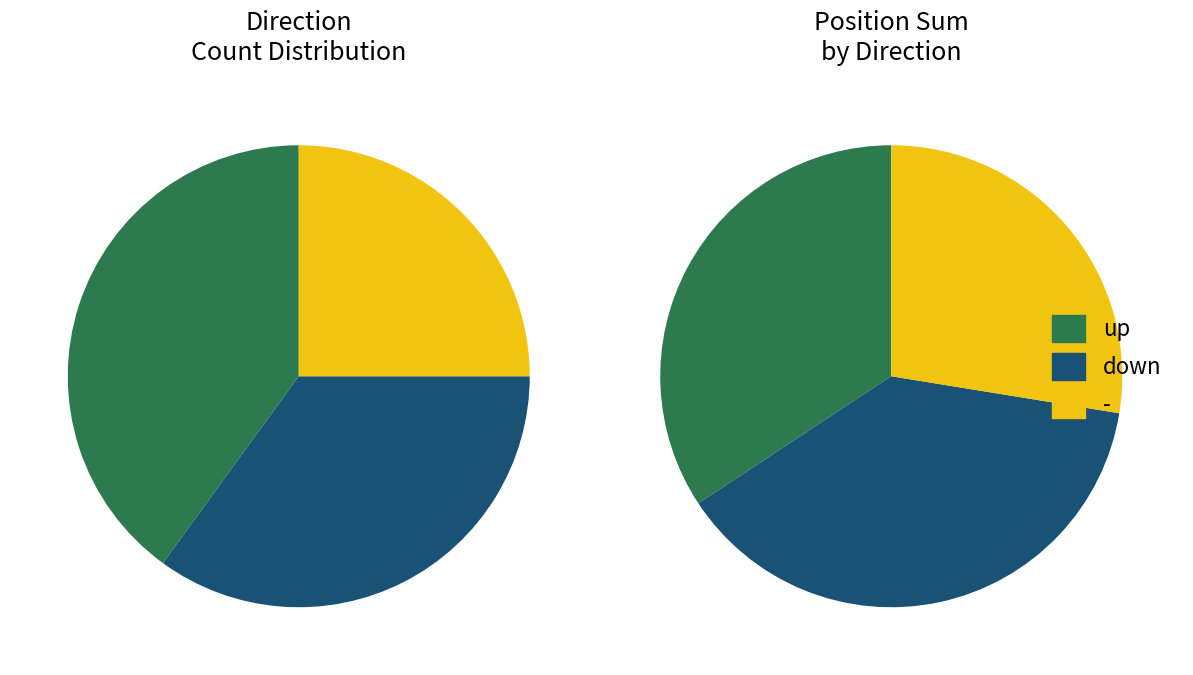

The - slice represents 40% of the pie. True or false?

False